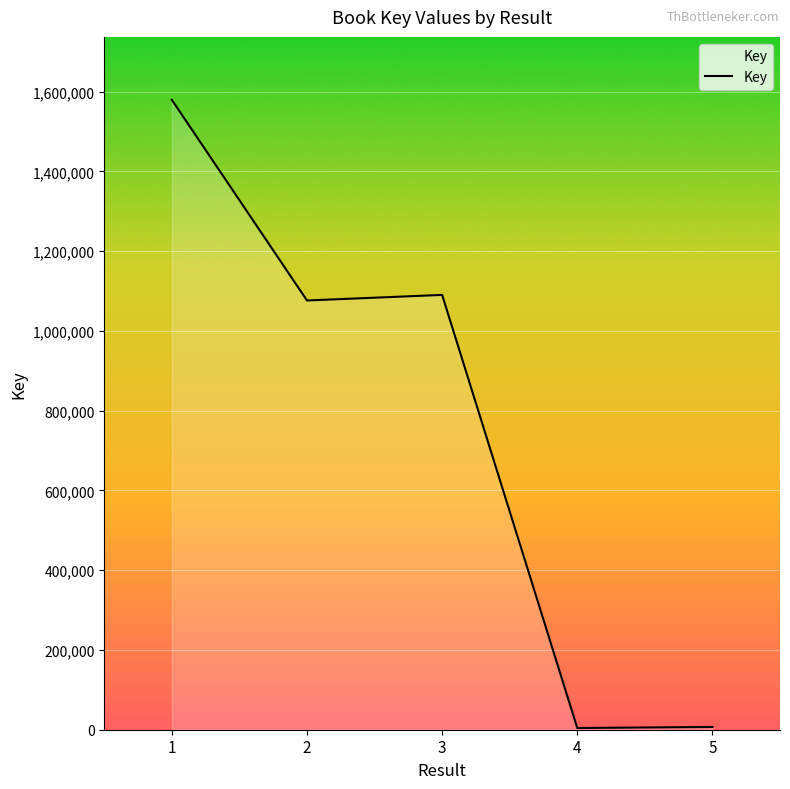

What is the maximum value shown in the chart?

1579076